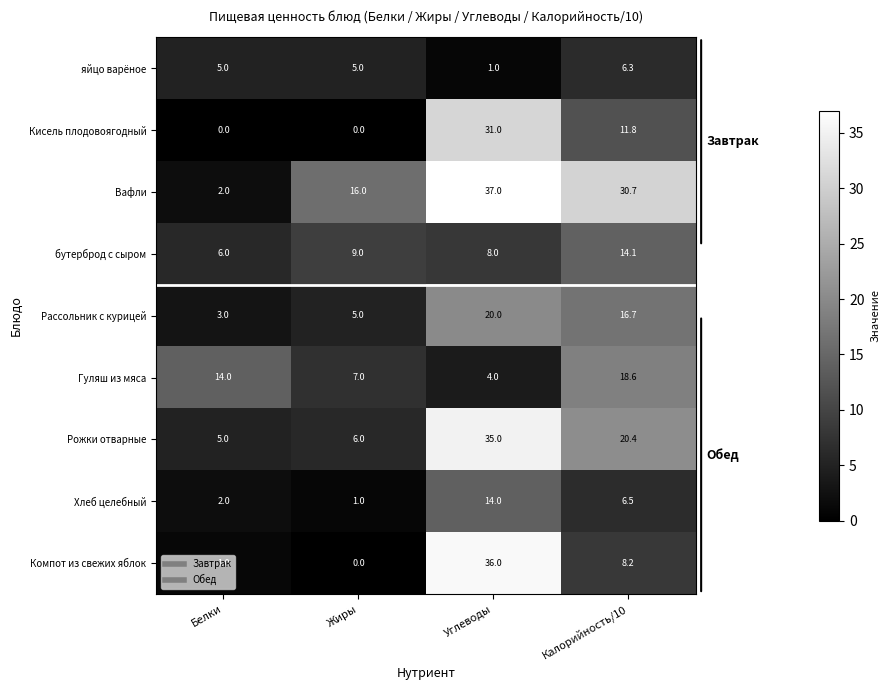

What is the approximate value of Рожки отварные at Жиры?

6.0